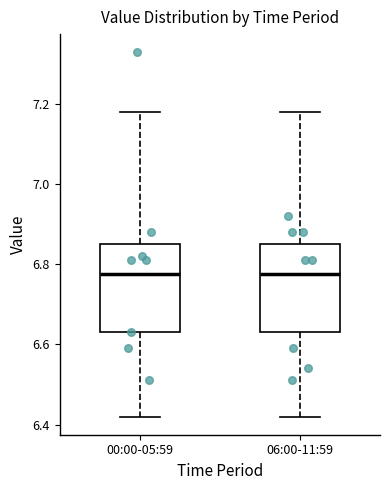

Where does the median line of the box for 06:00-11:59 sit on the y-axis? The values are not printed on the chart, so give them approximately, as read against the axis.

6.78